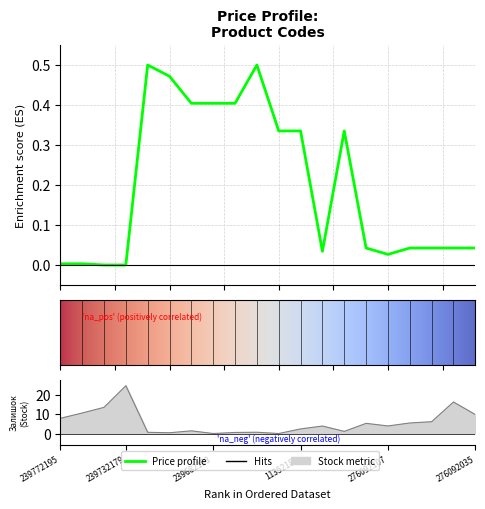

How many interior local peaks does the Ціна series have?

3